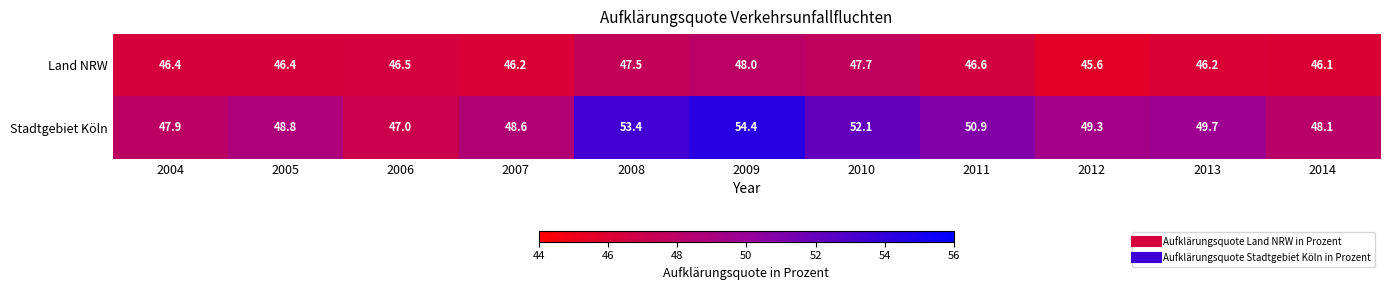

What is the difference between the highest and lowest values at 2011?

4.3